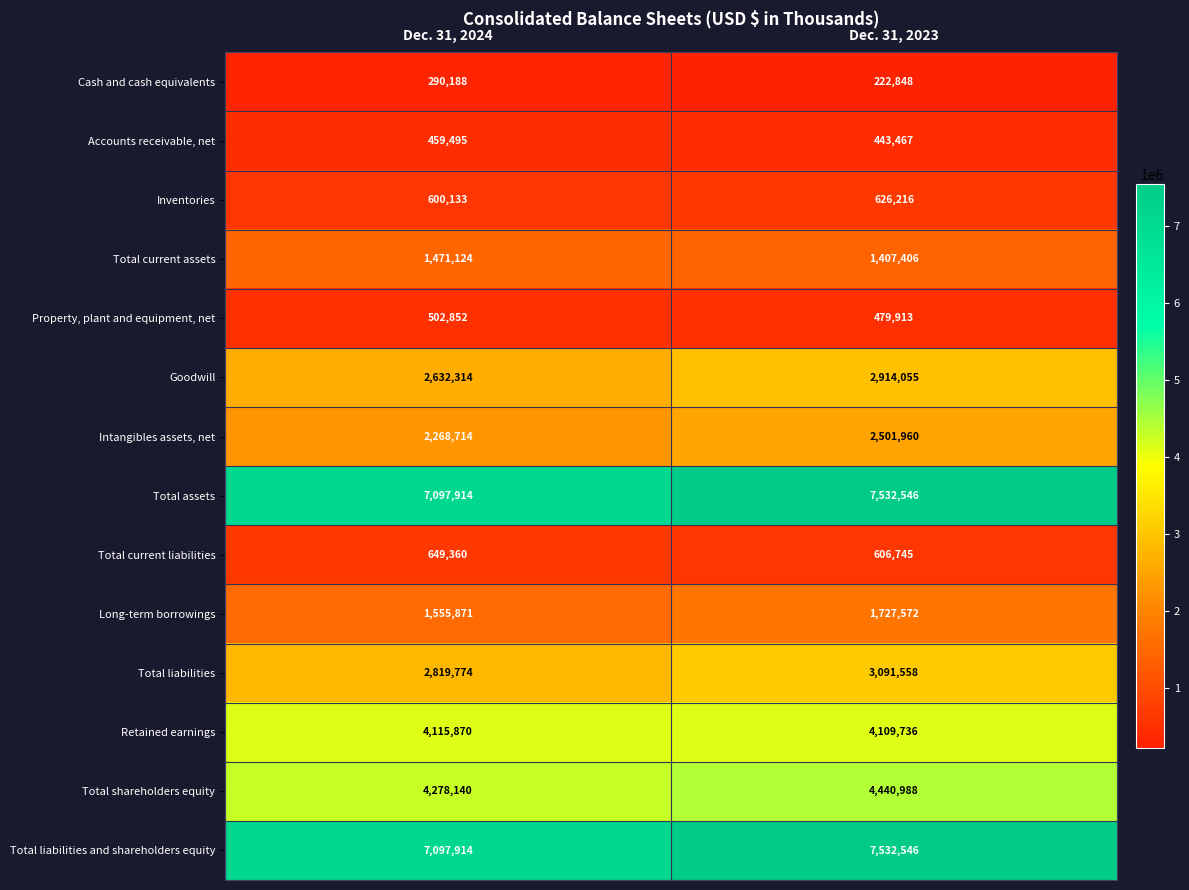

What is the greatest value displayed?

7532546